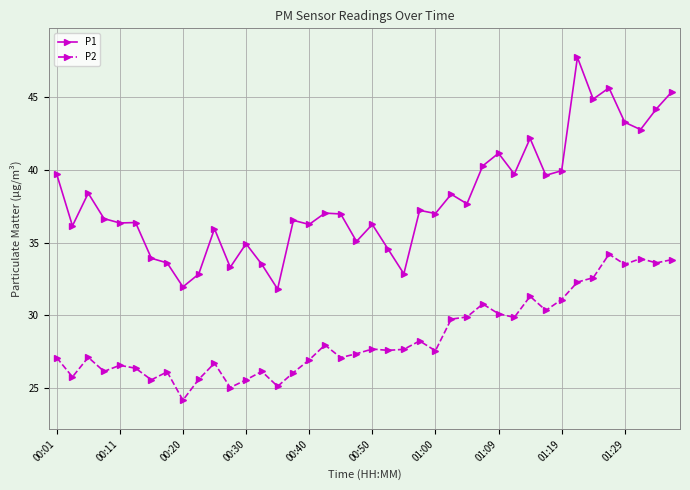

What is the sum of all P1 values?

1518.0